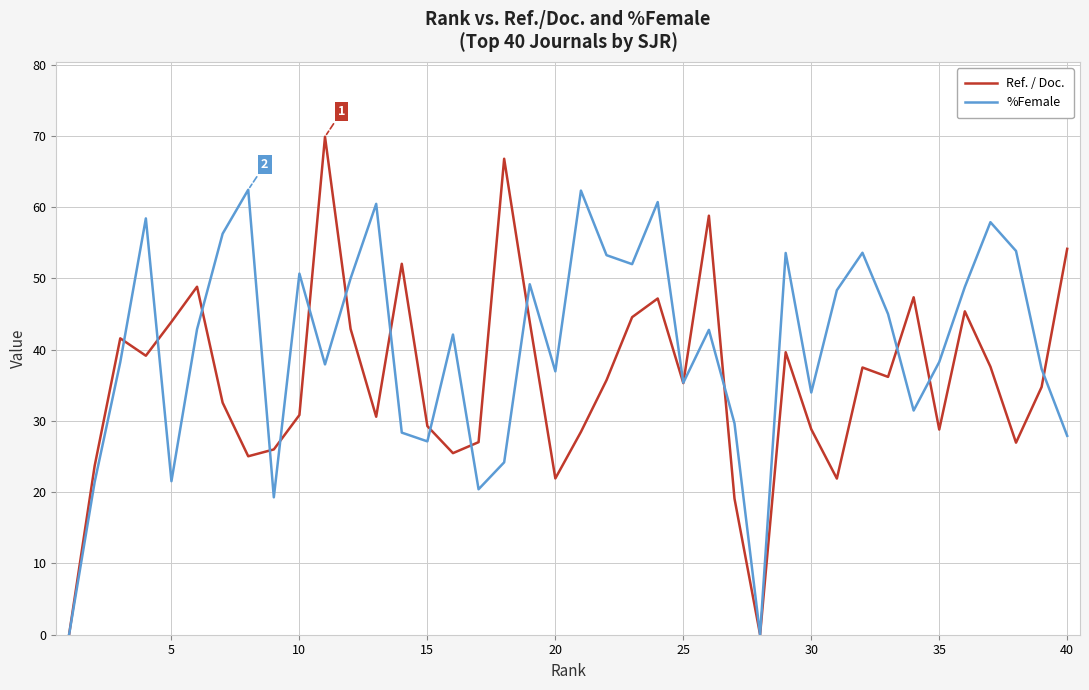

True or false: %Female and Ref. / Doc. cross at least once.

True